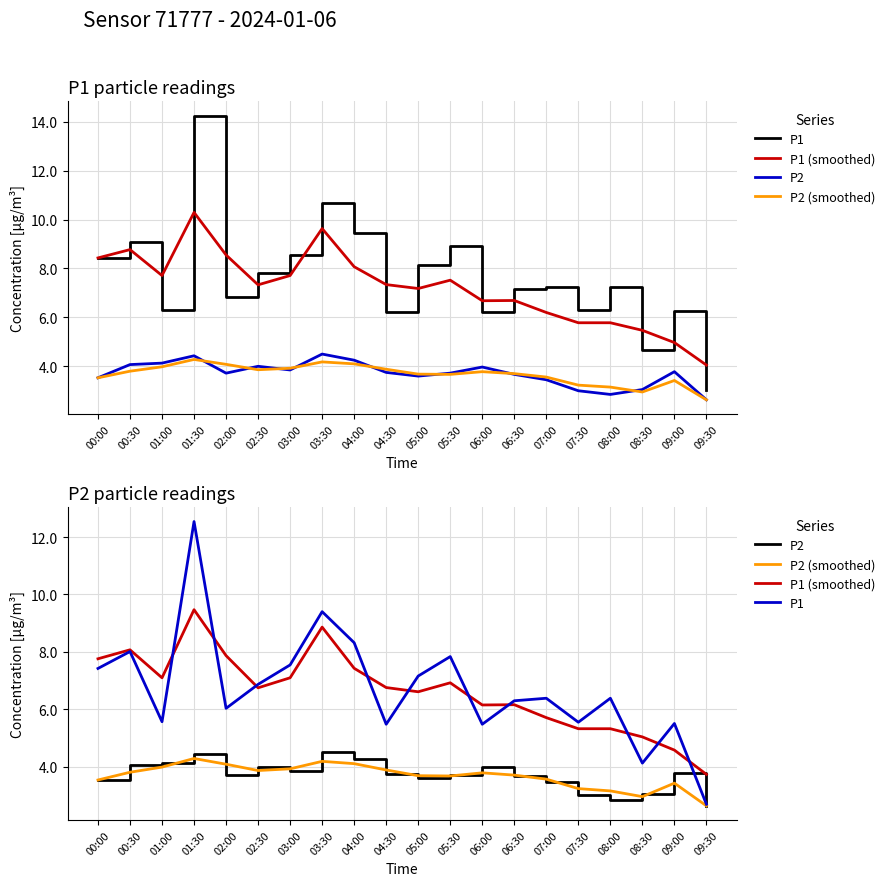

What is the sum of all P2 values?

74.0